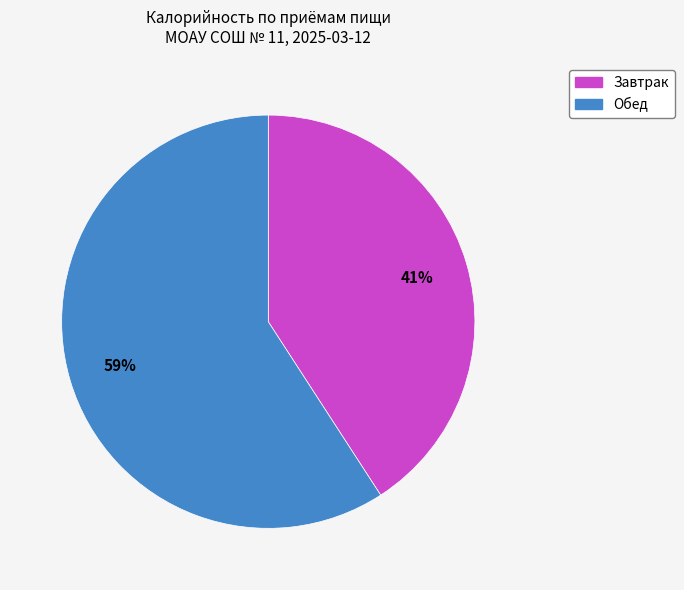

Which has a higher value, Обед or Завтрак?

Обед